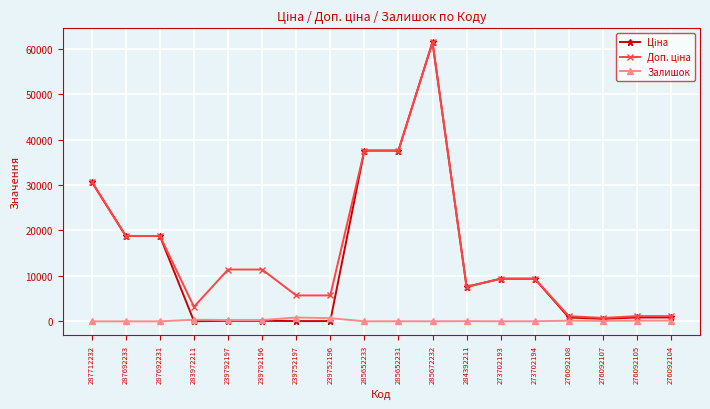

Which label corresponds to the largest value in the chart?

285672232